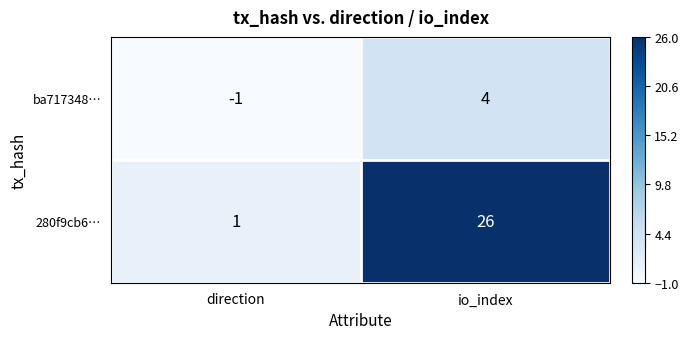

At io_index, list the series in order from largest to smallest.

280f9cb6…, ba717348…